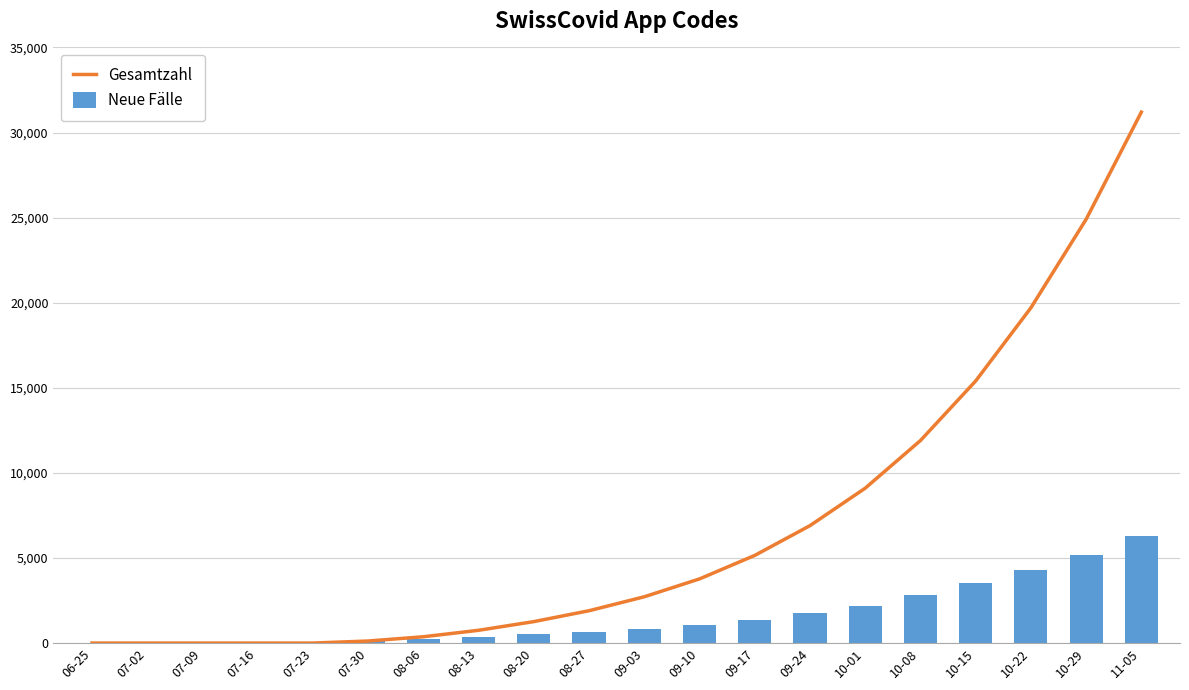

List the series in order of their overall mean, highest first.

Gesamtzahl, Neue Fälle